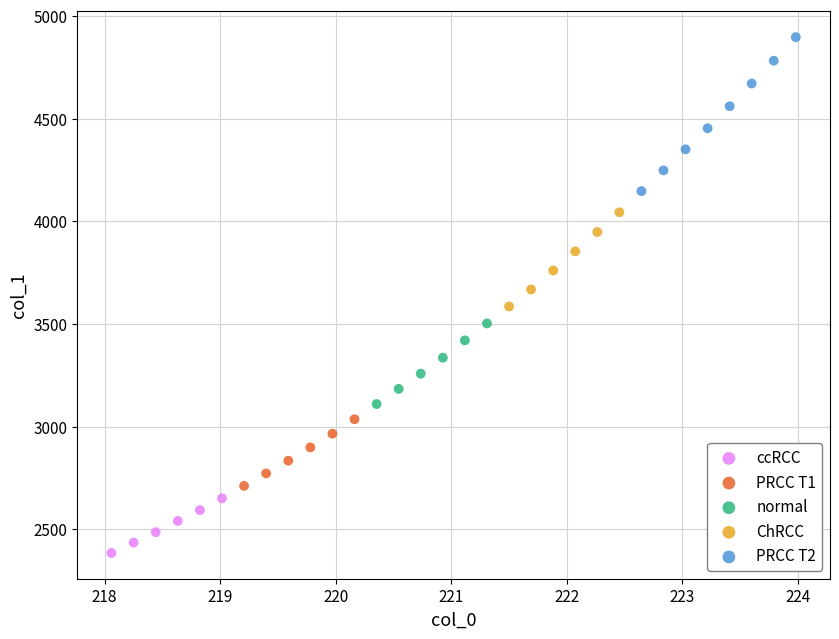

Which series reaches the minimum Y coordinate?

ccRCC